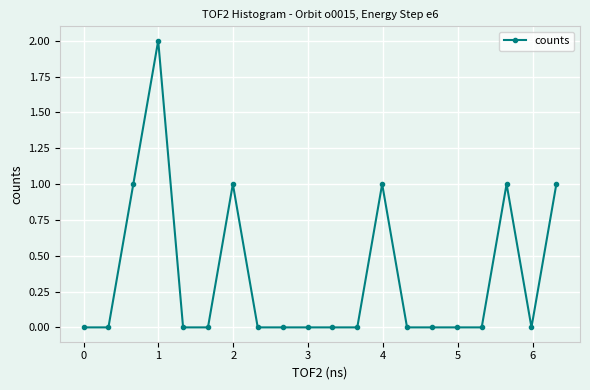

What is the sum of all values?

7